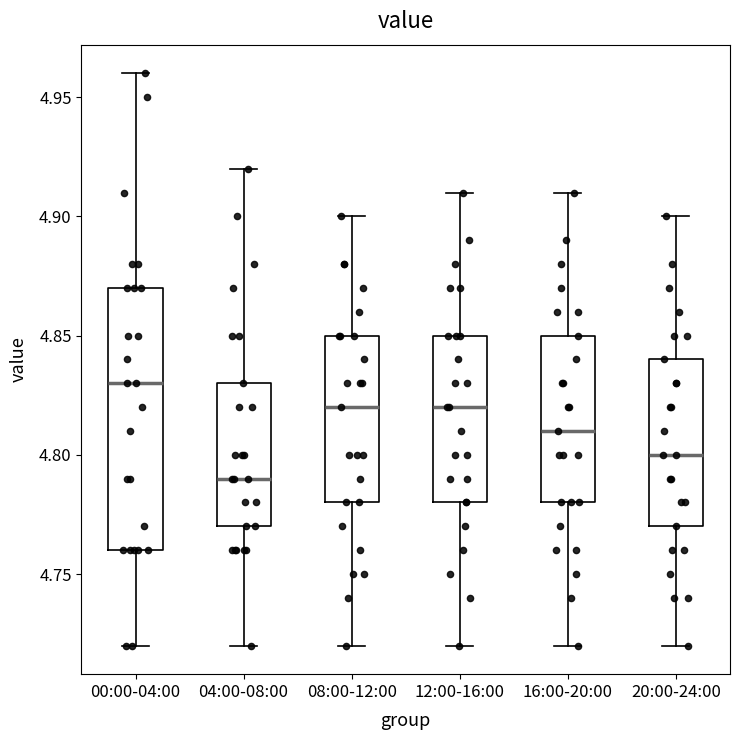

Reading left to right, read every box against the y-axis: the position of its median line, the range the box covers, and the ends of its whiskers. The values are not printed on the chart, so give them approximately, as read against the axis.

00:00-04:00: median 4.83, box 4.76 to 4.87, whiskers 4.72 to 4.96
04:00-08:00: median 4.79, box 4.77 to 4.83, whiskers 4.72 to 4.92
08:00-12:00: median 4.82, box 4.78 to 4.85, whiskers 4.72 to 4.90
12:00-16:00: median 4.82, box 4.78 to 4.85, whiskers 4.72 to 4.91
16:00-20:00: median 4.81, box 4.78 to 4.85, whiskers 4.72 to 4.91
20:00-24:00: median 4.80, box 4.77 to 4.84, whiskers 4.72 to 4.90